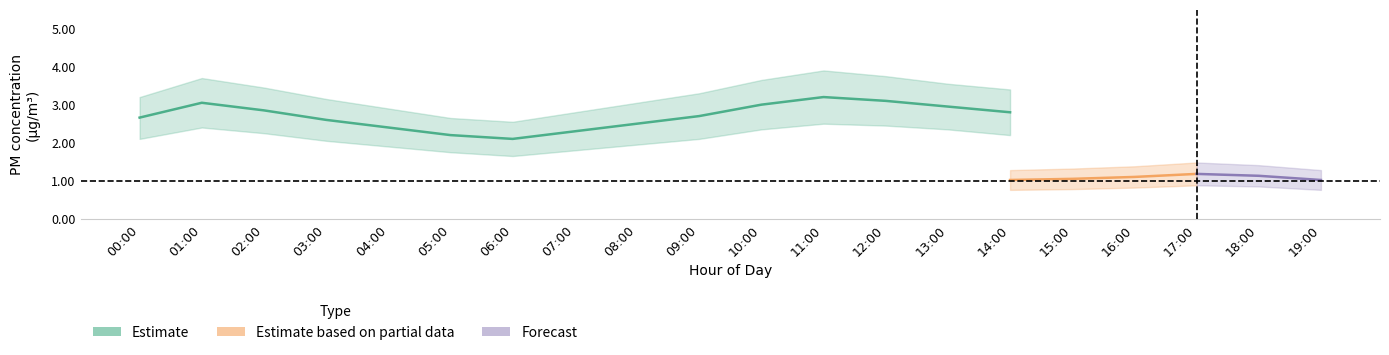

What is the label of the 4th point from the left?

03:00